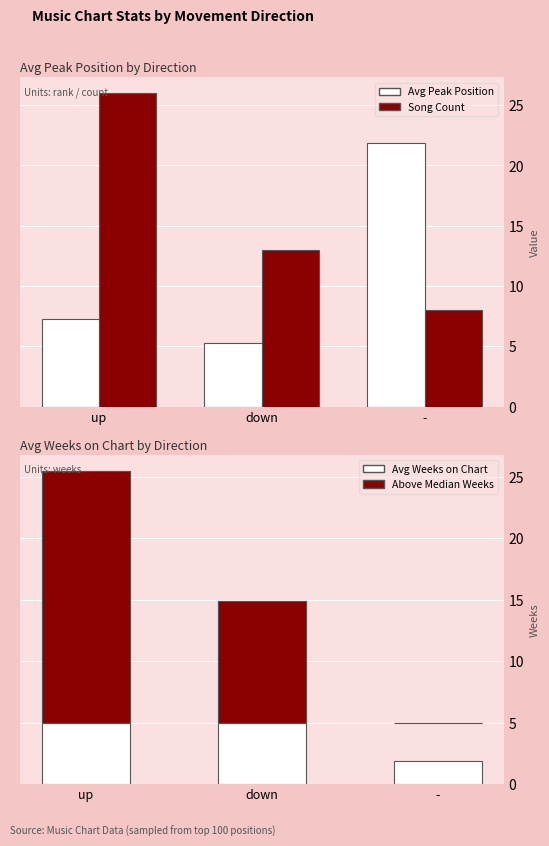

What is the total value across all series at up?

79.2